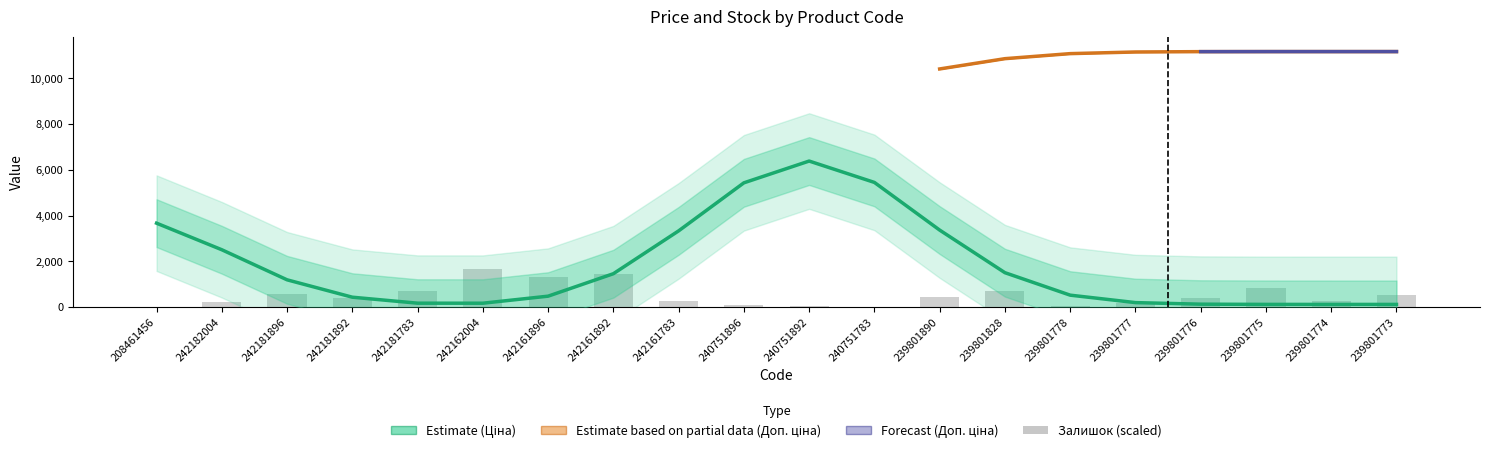

Which category has the lowest value across all series?

240751783